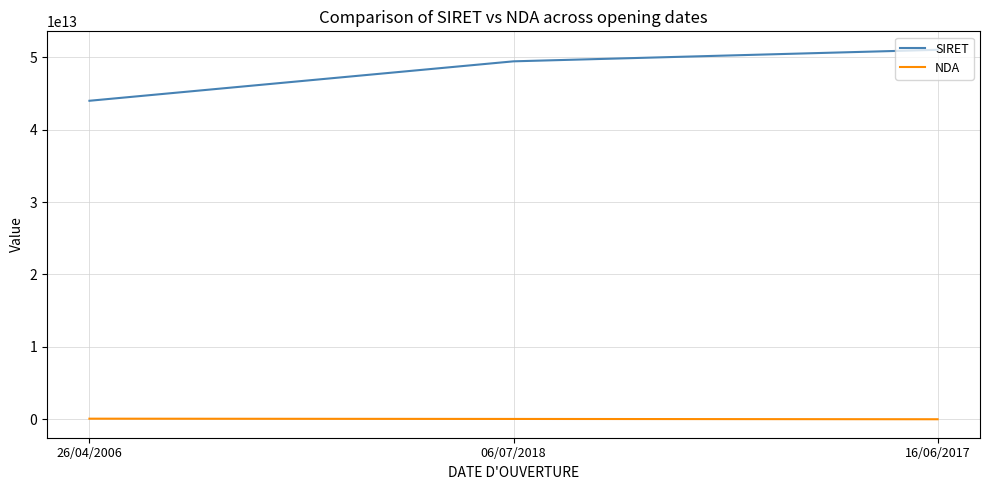

Rank the categories by SIRET value from lowest to highest.

26/04/2006, 06/07/2018, 16/06/2017